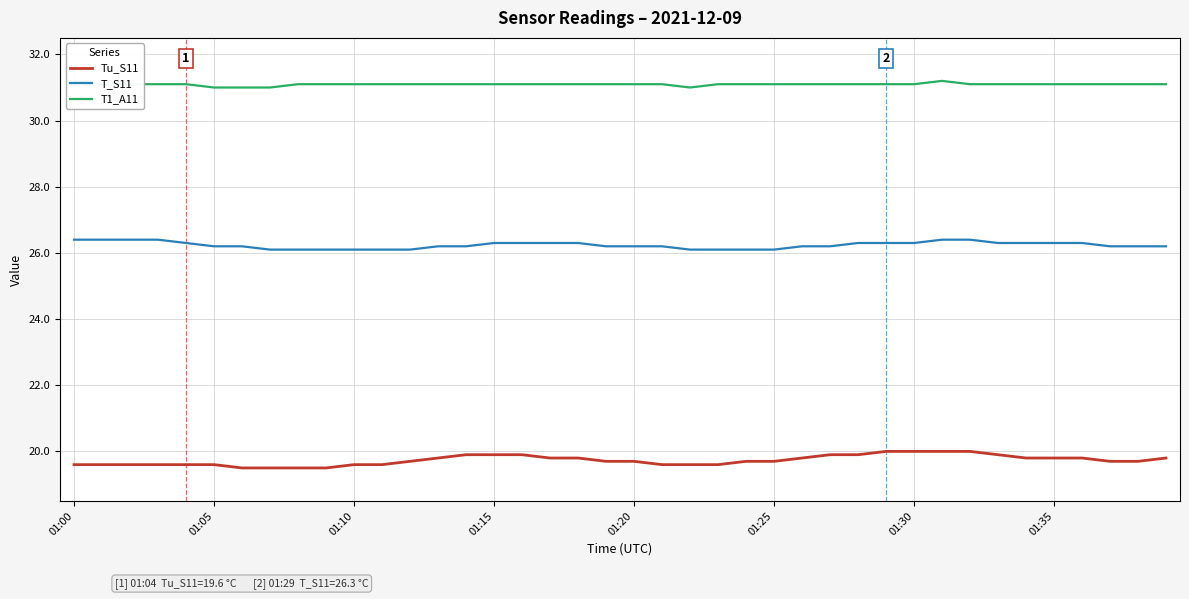

True or false: Tu_S11 has a value of 3.9 at 01:35.

False